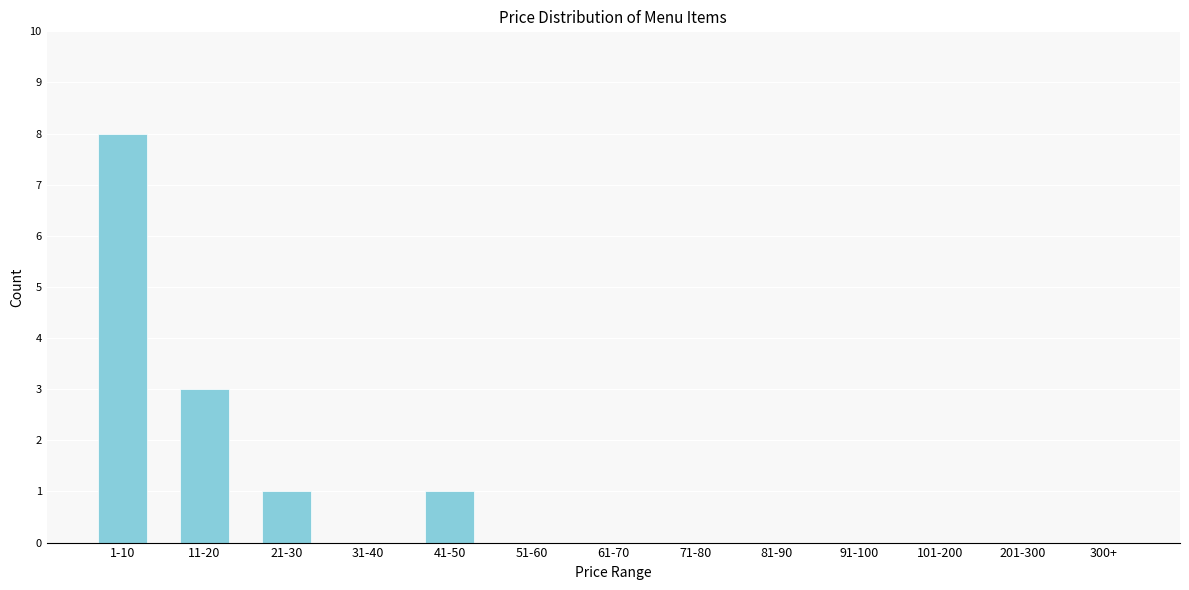

Reading right to left, what are all the values shown in this chart?

300+=0	201-300=0	101-200=0	91-100=0	81-90=0	71-80=0	61-70=0	51-60=0	41-50=1	31-40=0	21-30=1	11-20=3	1-10=8